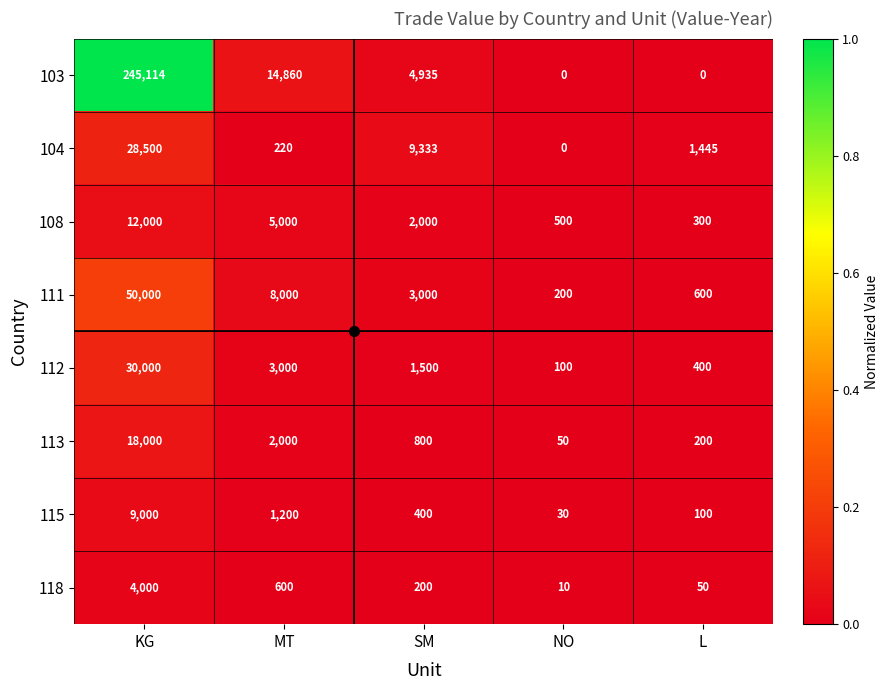

What is the spread (max minus min) of values at MT?

14640